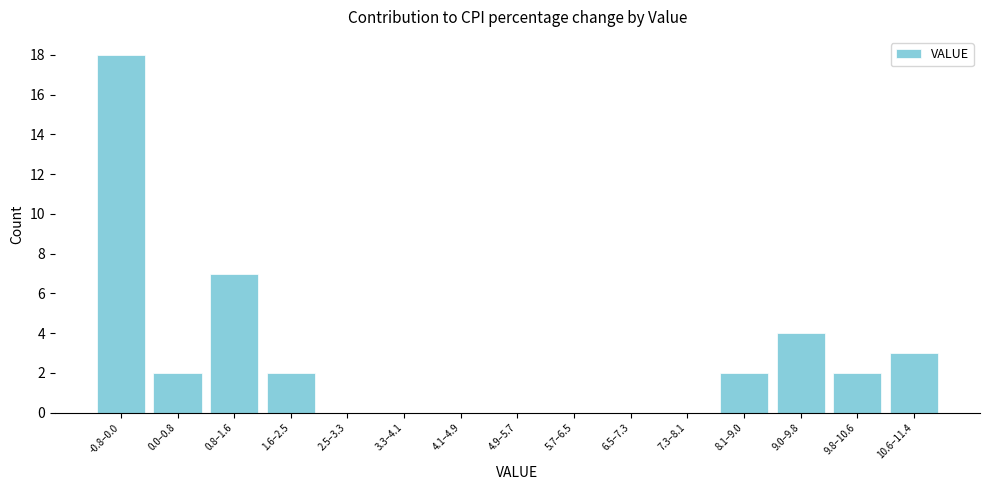

Reading right to left, extract all data points from this chart.

10.6–11.4=3	9.8–10.6=2	9.0–9.8=4	8.1–9.0=2	7.3–8.1=0	6.5–7.3=0	5.7–6.5=0	4.9–5.7=0	4.1–4.9=0	3.3–4.1=0	2.5–3.3=0	1.6–2.5=2	0.8–1.6=7	0.0–0.8=2	-0.8–0.0=18